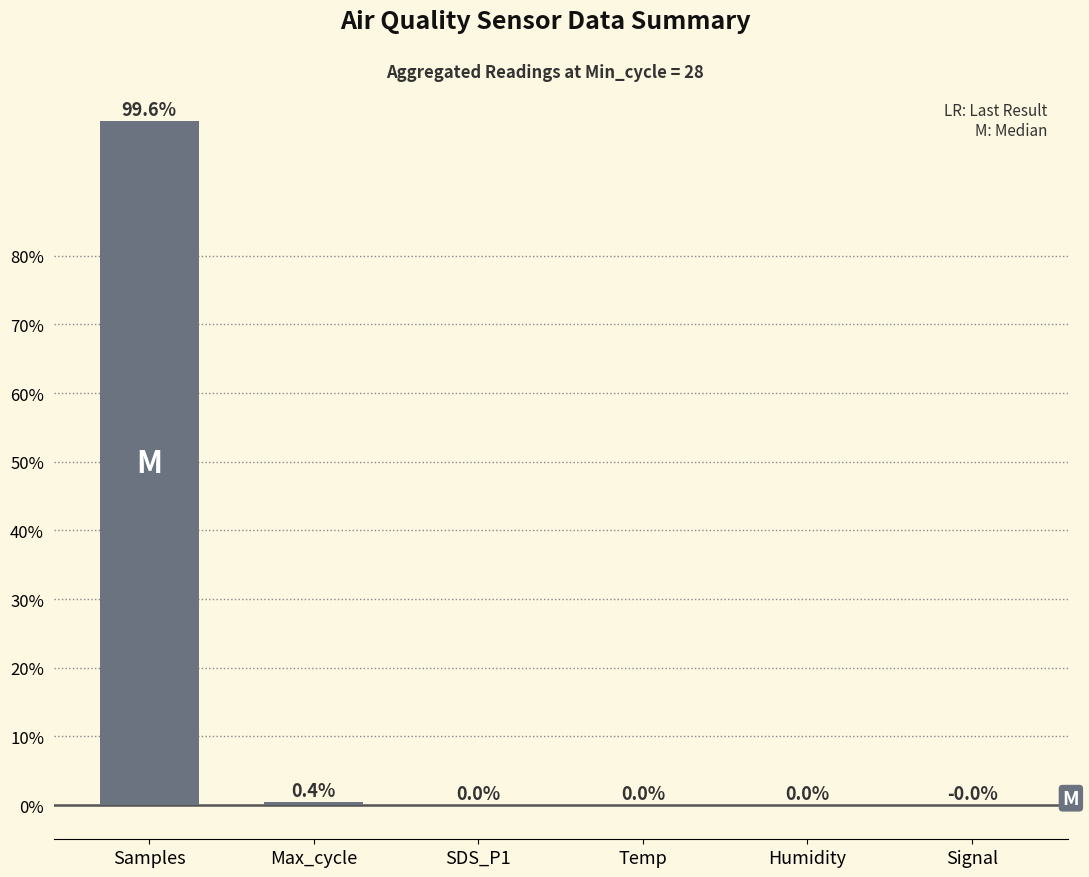

Which has a higher value, Samples or Signal?

Samples